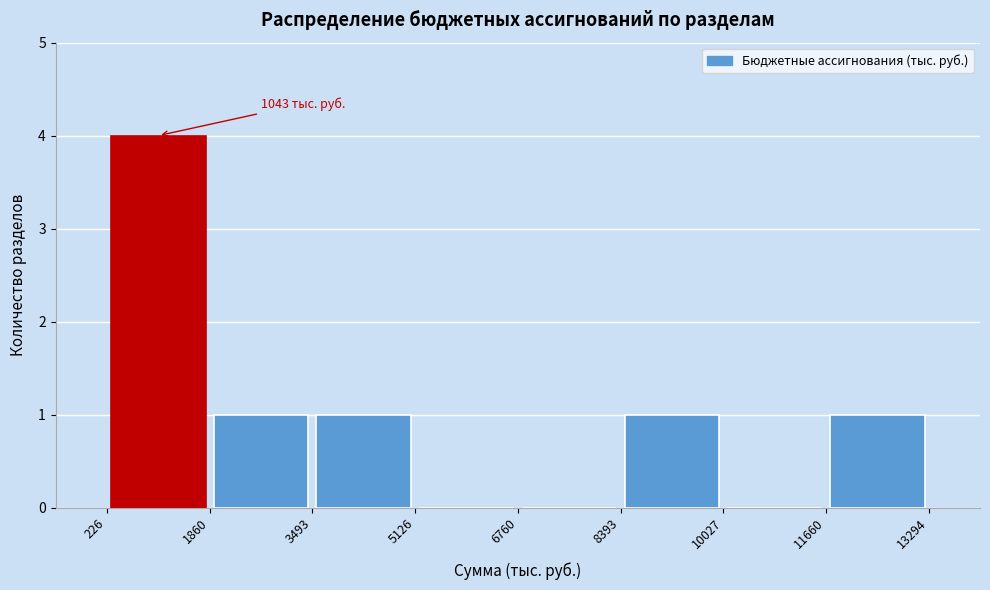

Over which range of the x-axis is the bar tallest?

226 to 1860